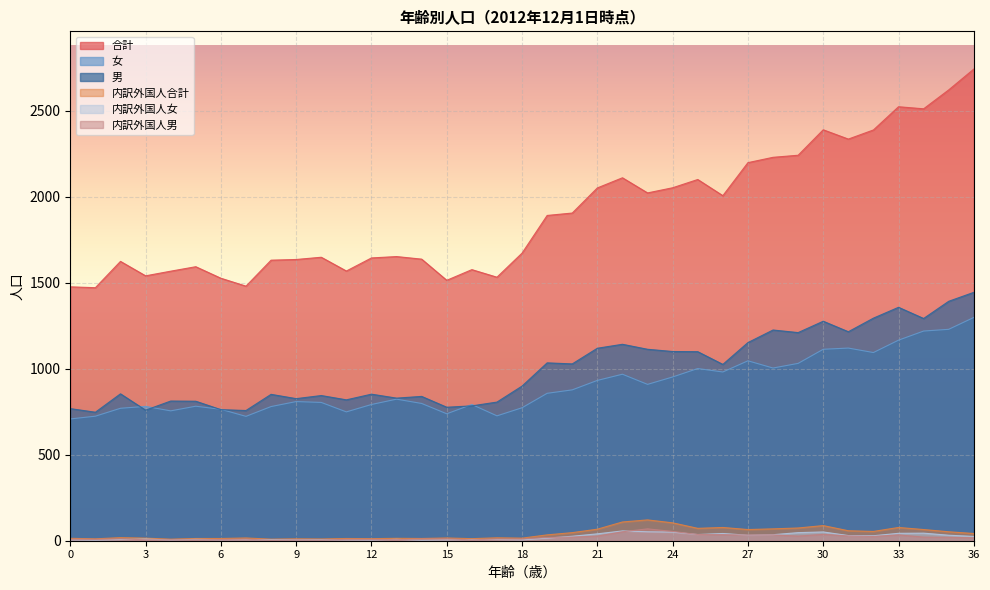

At which label is 内訳外国人男 closest to 36?

25